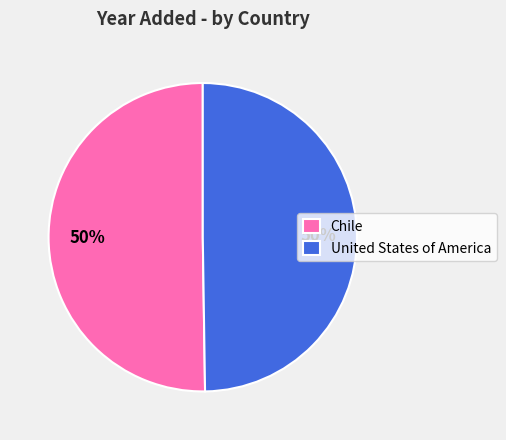

Approximately how many times larger is the value at Chile compared to United States of America?

1.0